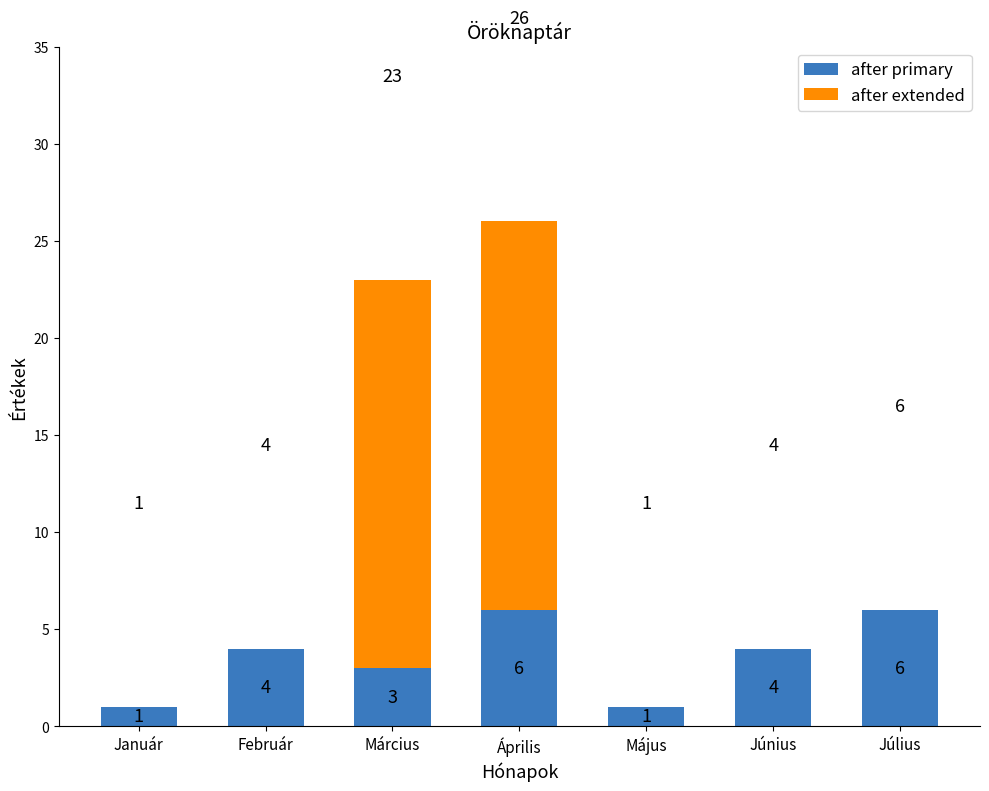

What is the sum of all after primary values?

25